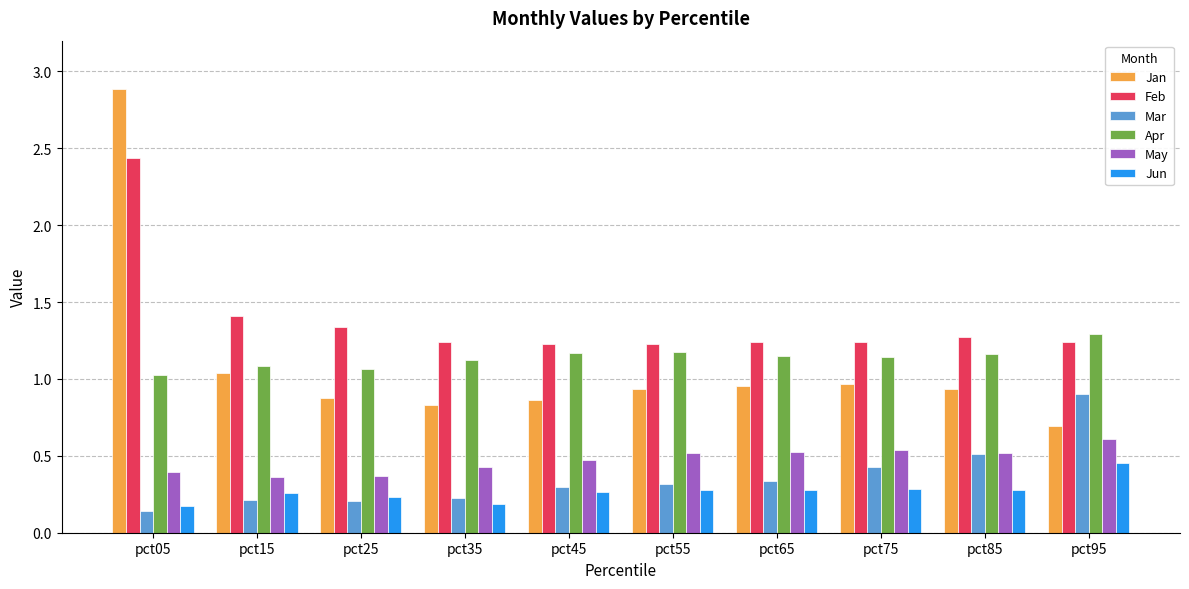

What is the maximum value shown in the chart?

2.9